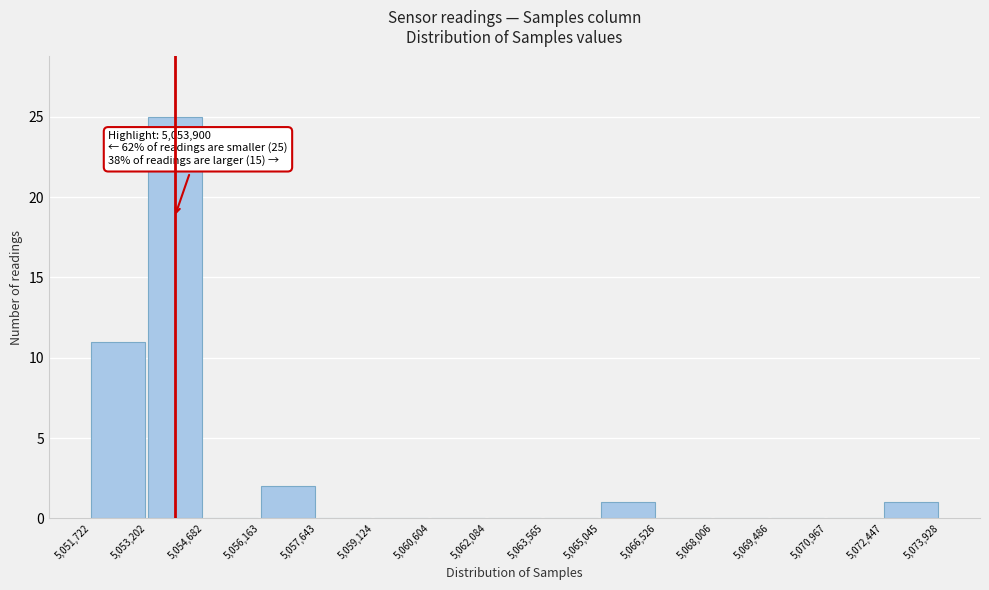

Over which range of the x-axis is the bar tallest?

5,053,202 to 5,054,682